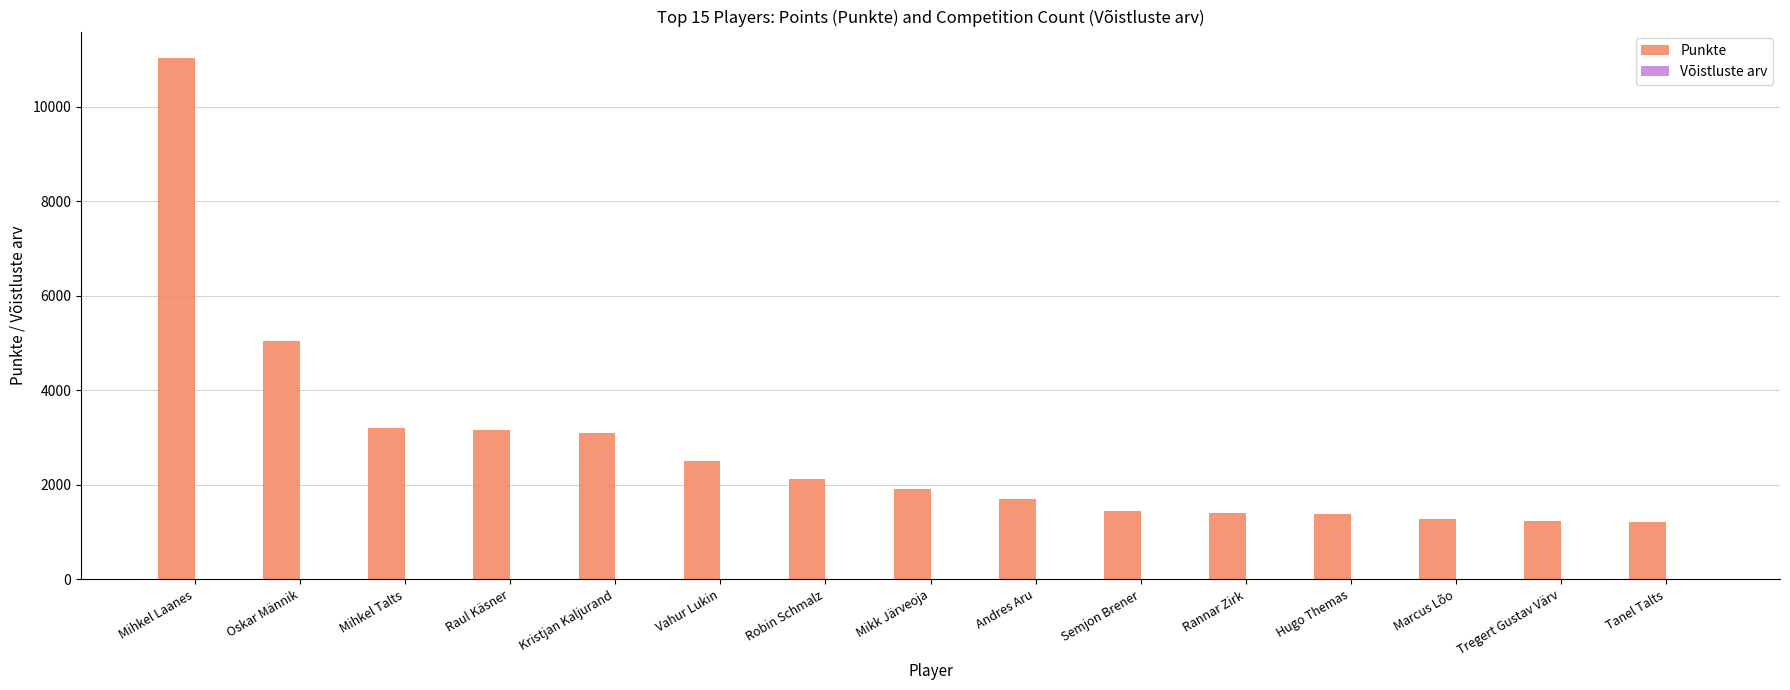

What is the sum of all Punkte values?

41720.3